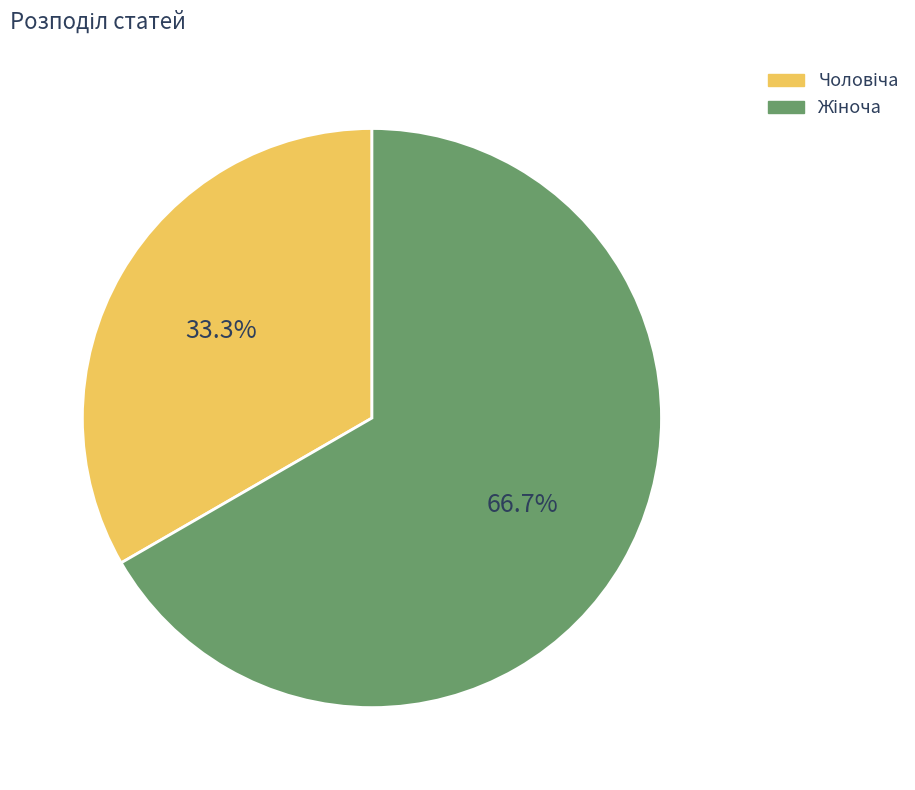

Is there any slice that represents more than half of the pie?

Yes